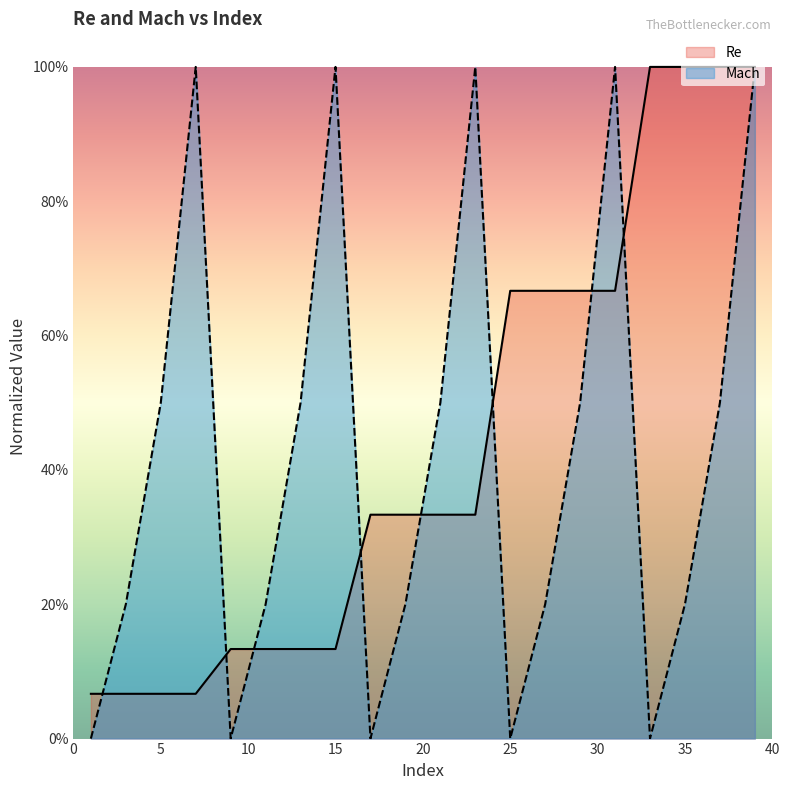

Rank the series by their average value, from highest to lowest.

Re, Mach